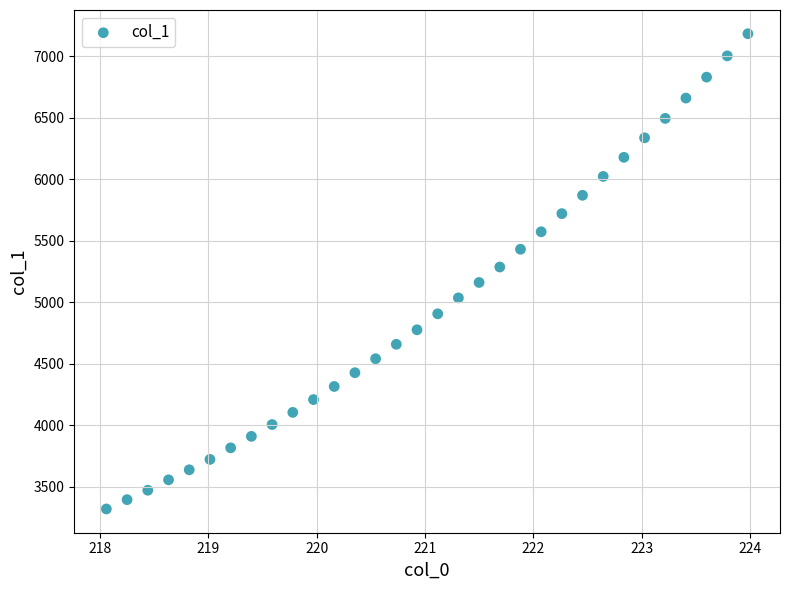

What is the range of X values (max minus min)?

5.9